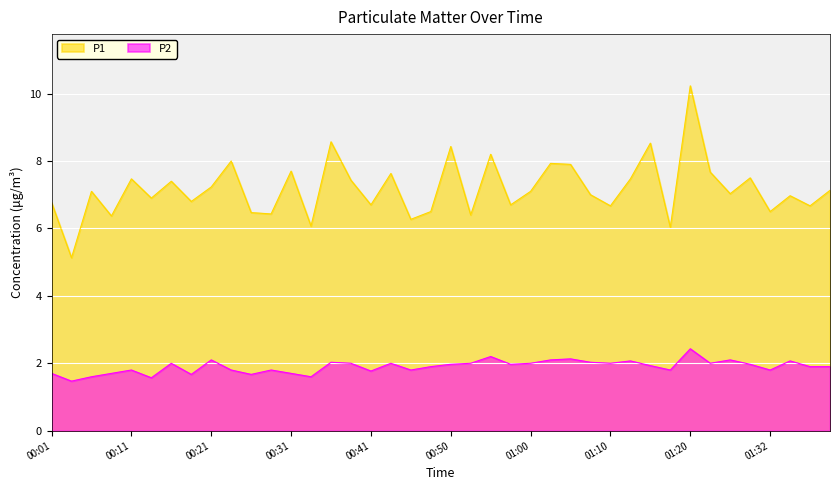

What is the approximate value of P2 at 01:28?

2.1